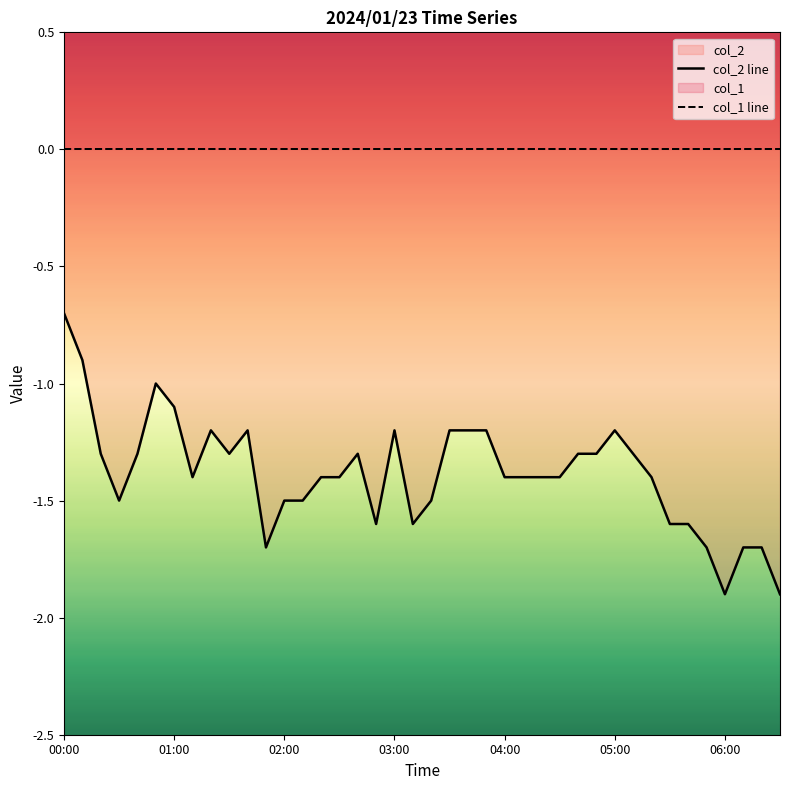

The value of col_2 line at 29 is -0.6. True or false?

False